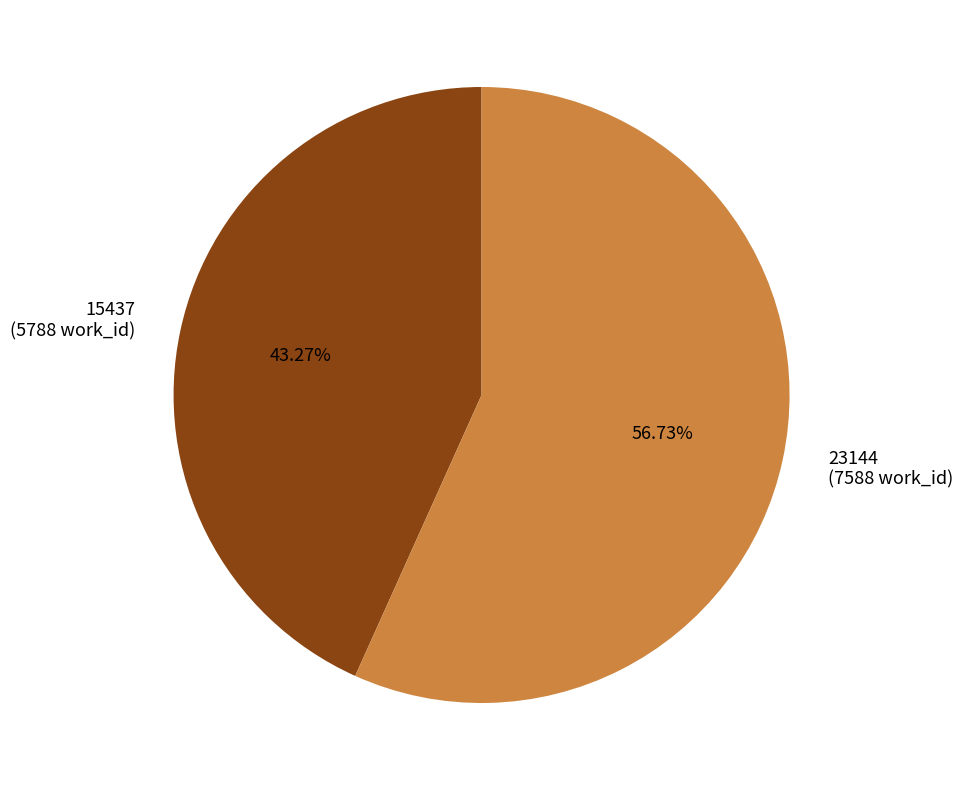

To the nearest percent, what is the average slice percentage?

50%